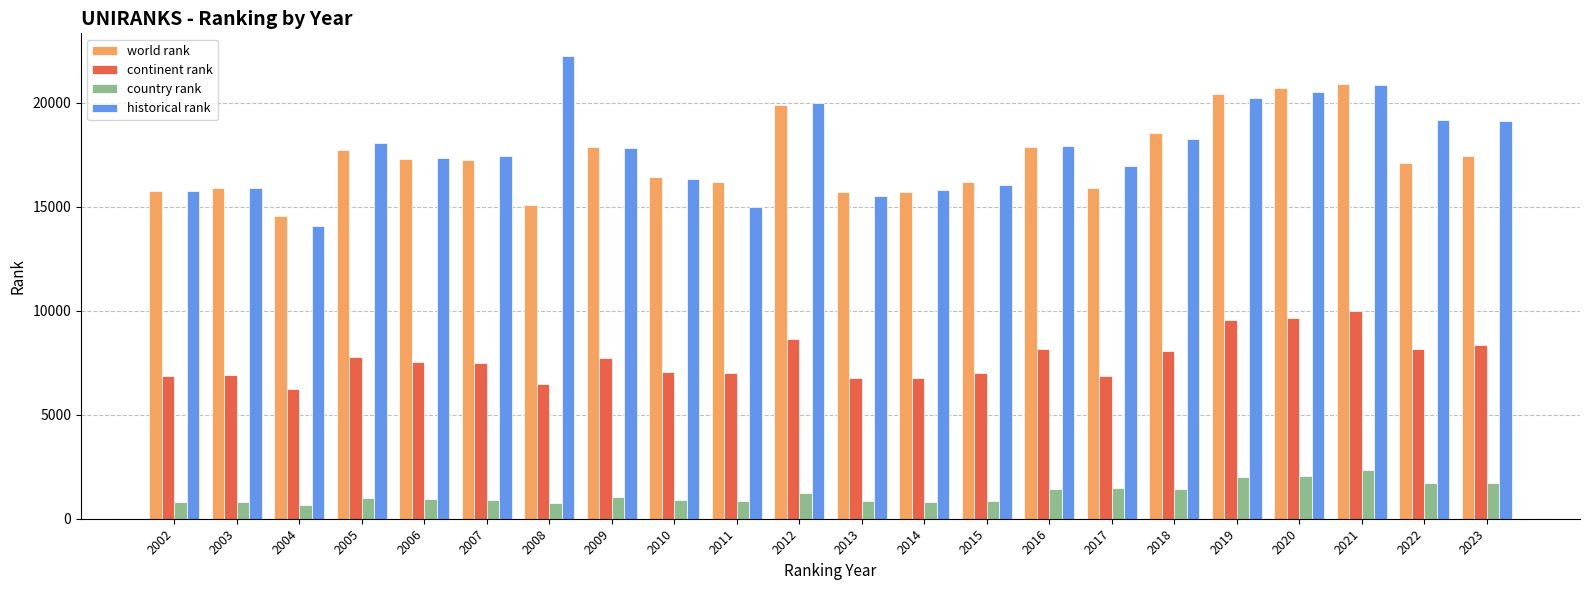

How many groups of bars are there?

22